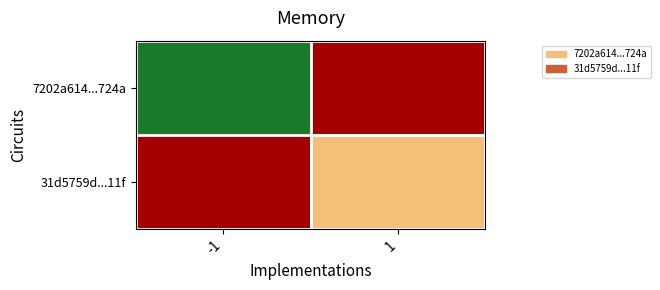

Reading left to right, transcribe all the data shown in this chart.

7202a614...724a: -1=-1	1=1
31d5759d...11f: -1=1	1=0